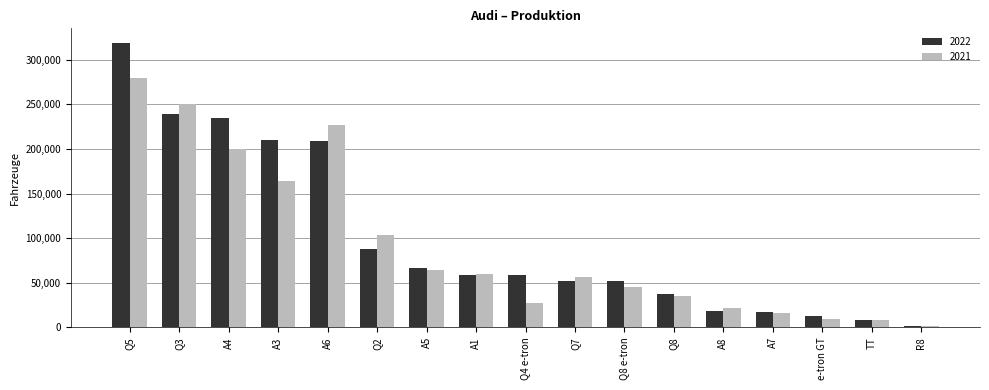

At how many categories does at least one series exceed 198697?

5